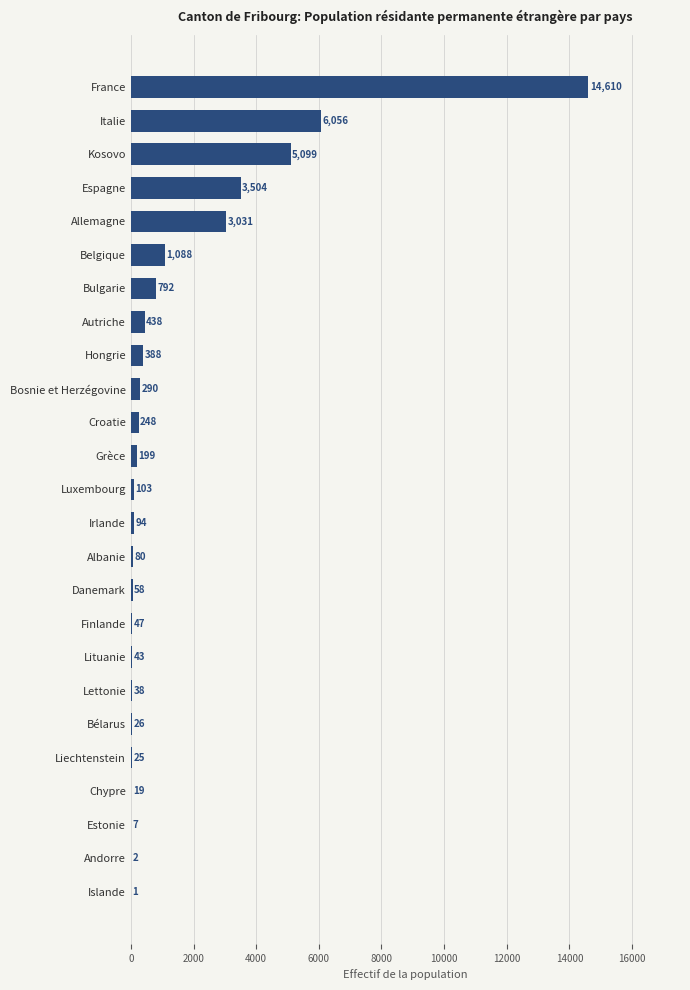

What is the change in value from France to Finlande?

-14563